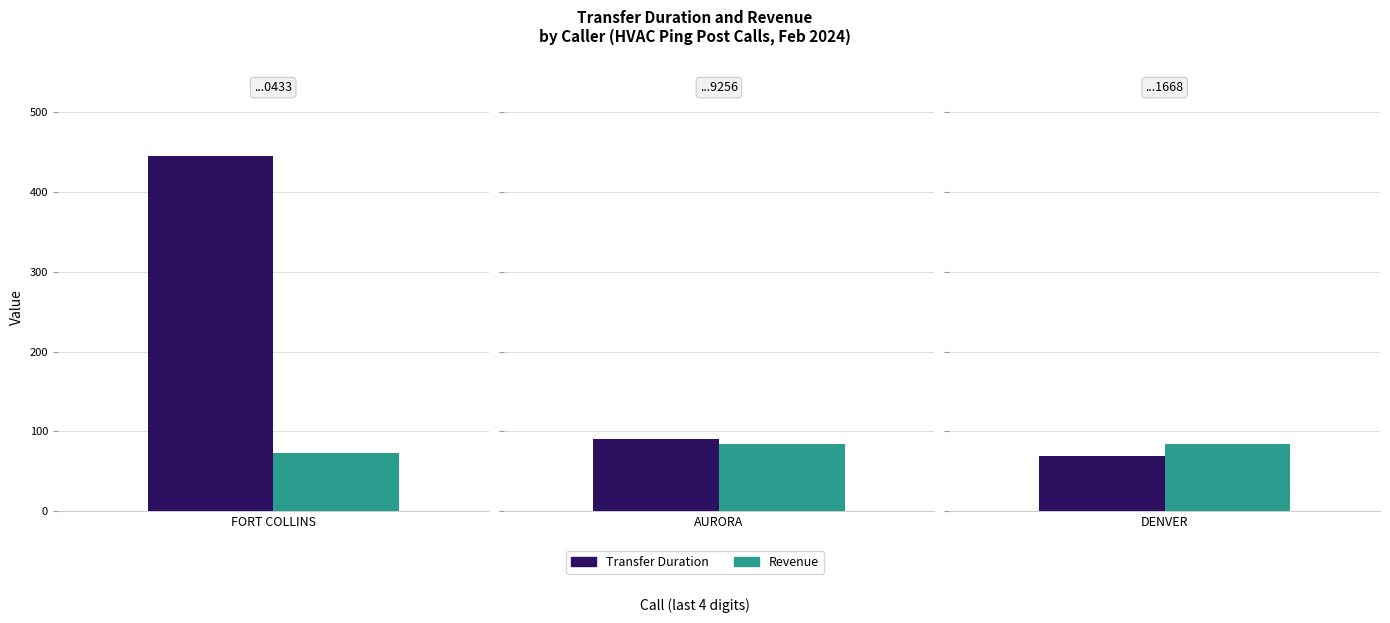

What is the average value of the revenue series?

80.5